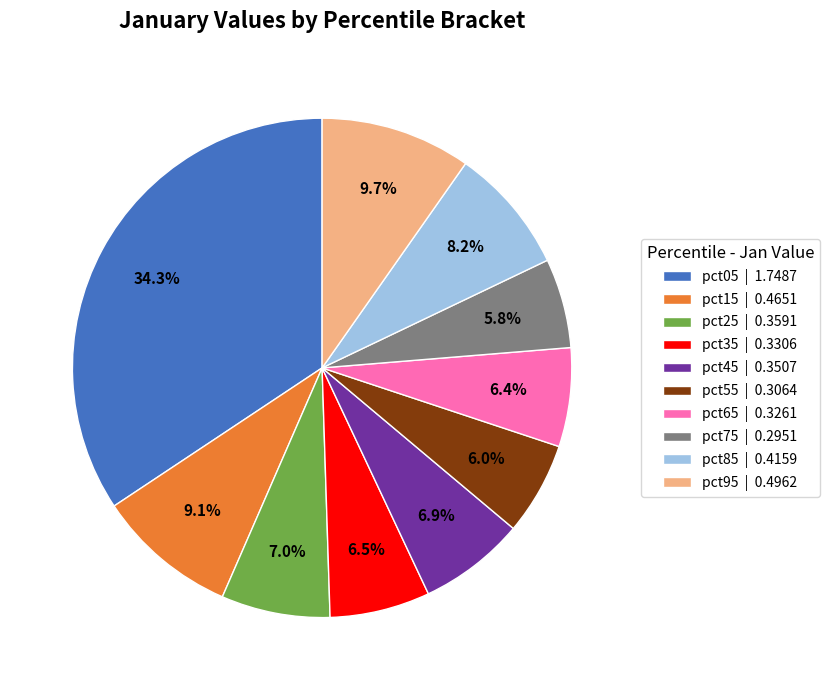

Is pct85 the majority of the pie?

No